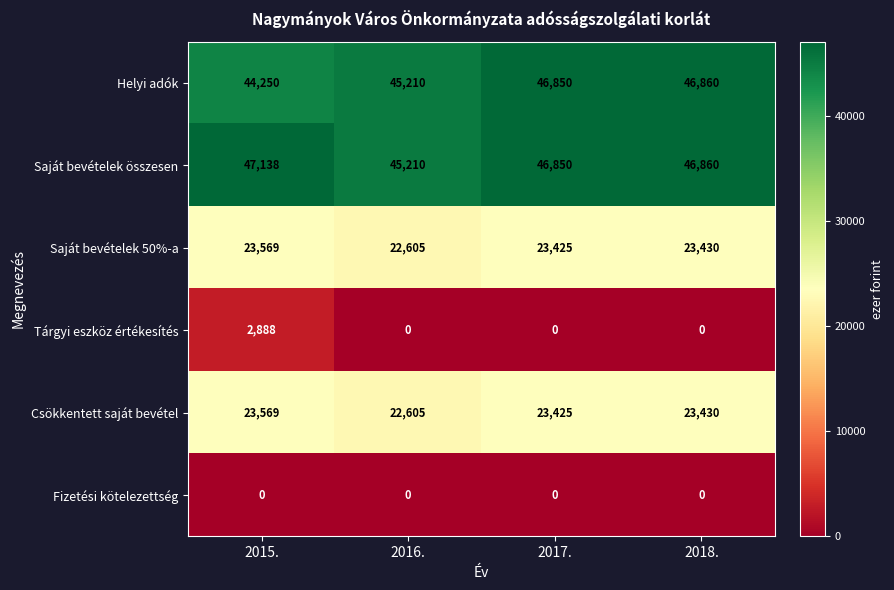

What is the difference between the highest and lowest values at 2018.?

46860